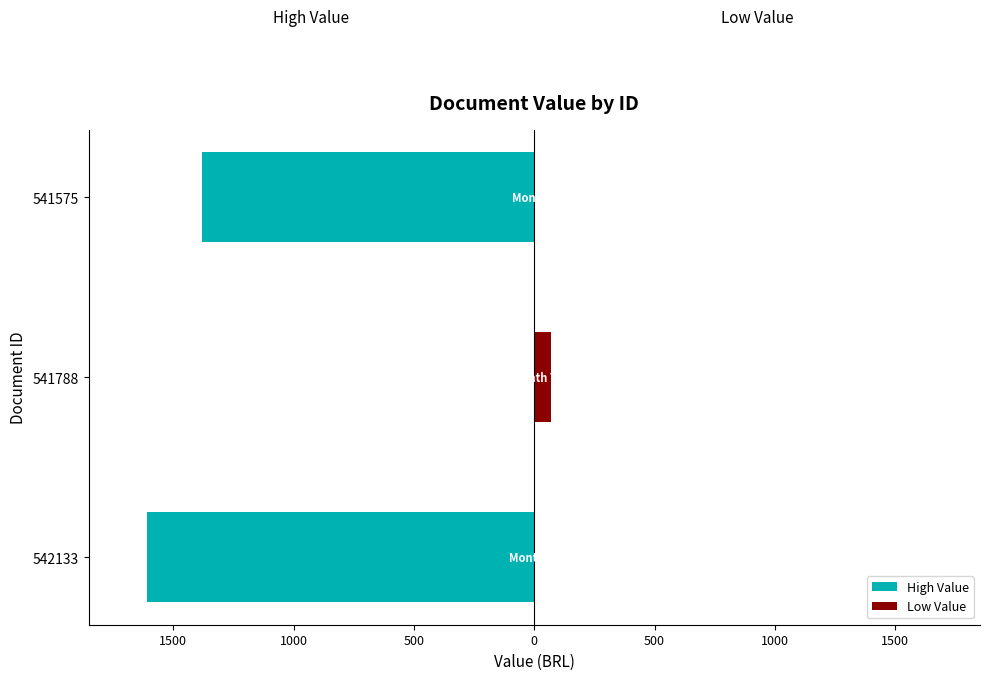

What is the value of the High Value bar at the 1st from the left?

-1610.0